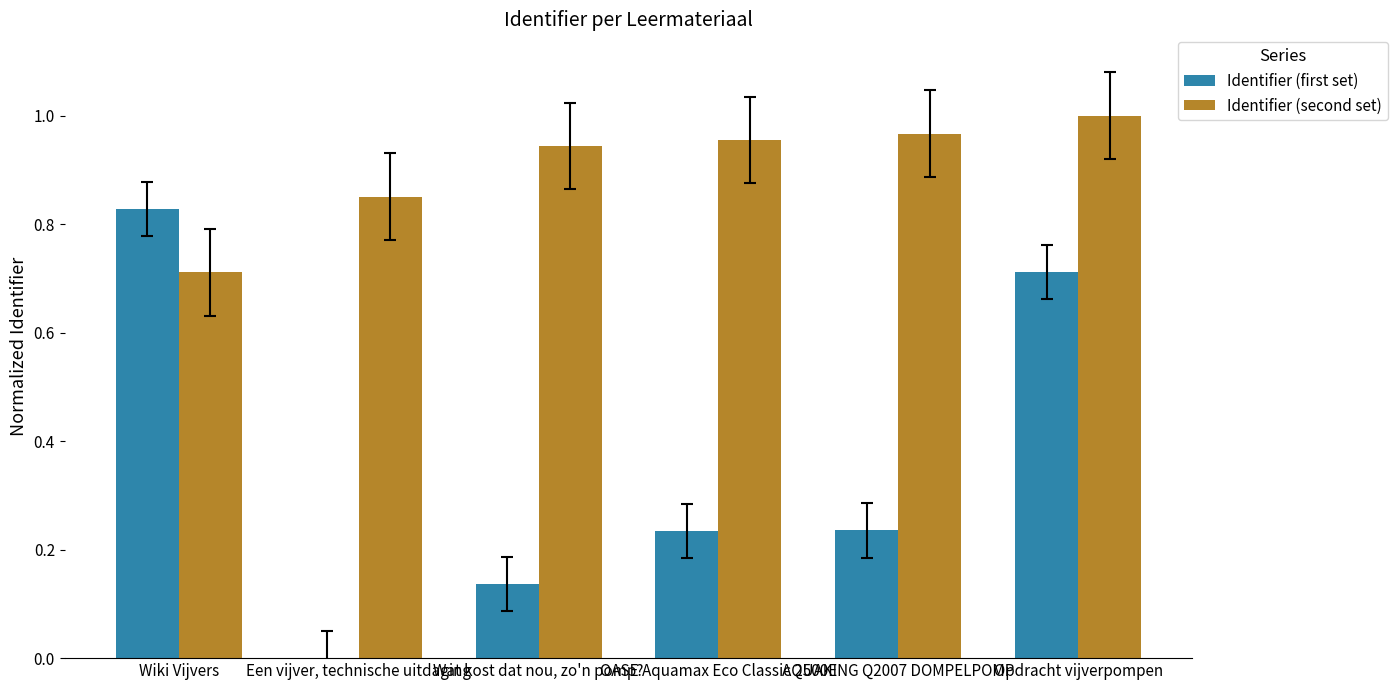

What is the sum of the Identifier (second set) values at OASE Aquamax Eco Classic 2500E and Opdracht vijverpompen?

2.0